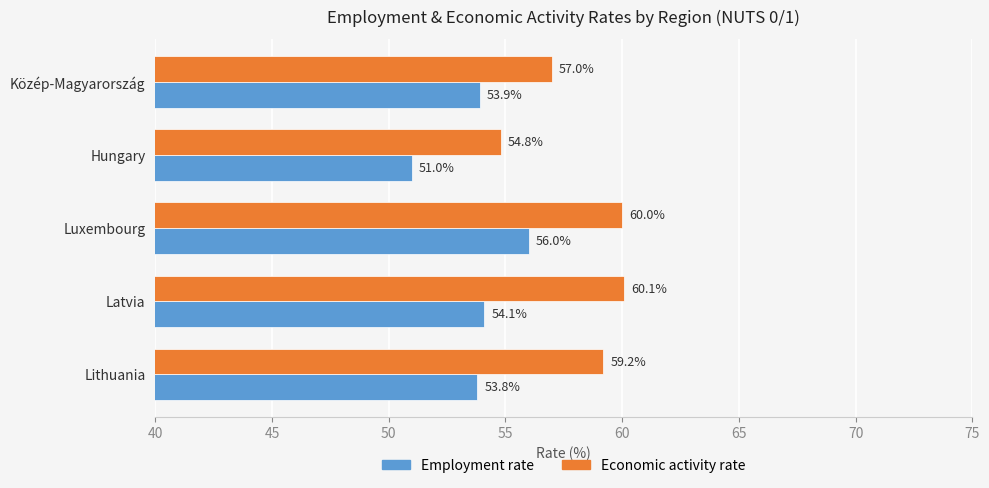

Is it true that Economic activity rate equals 37.4 at Latvia?

False